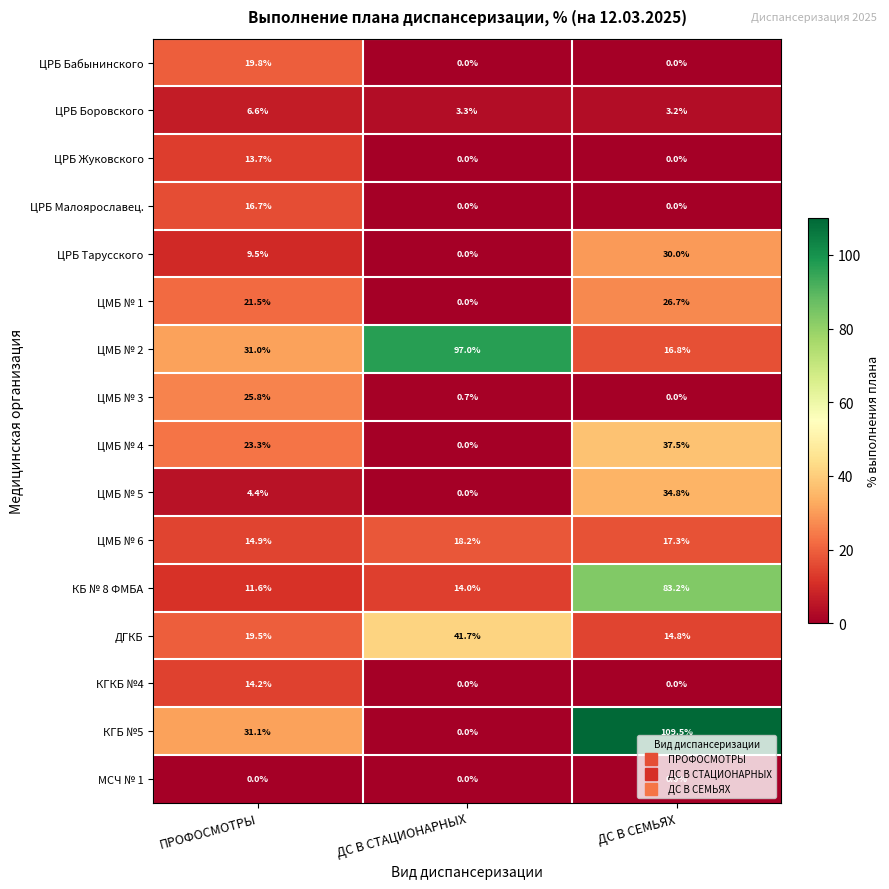

Is it true that ЦМБ № 5 equals 4.4 at ПРОФОСМОТРЫ?

True